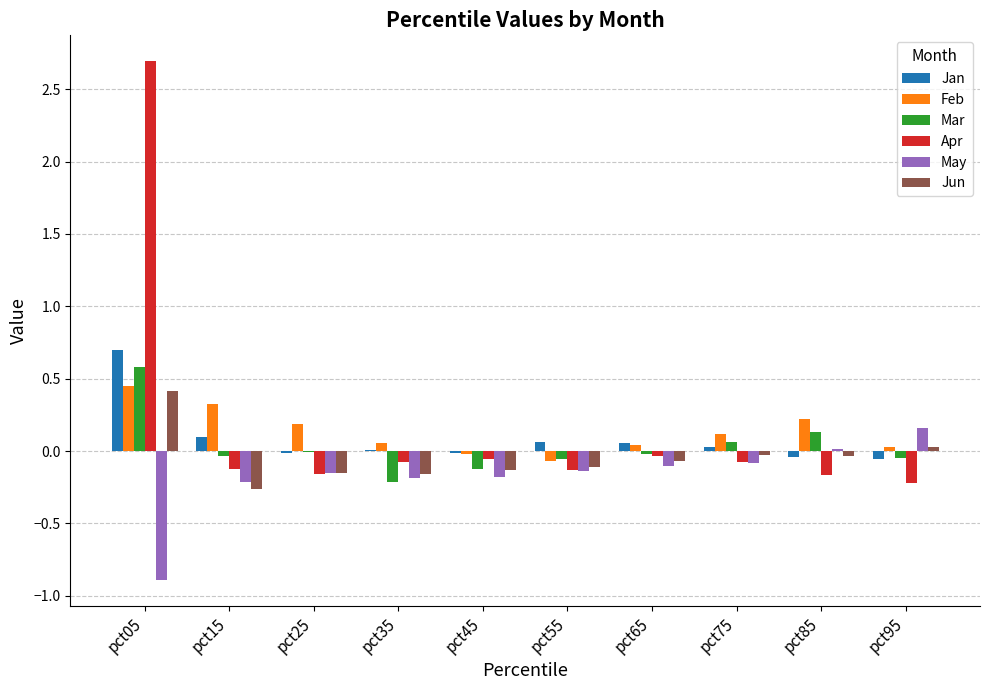

The value of Feb at pct35 is 0.1. True or false?

True